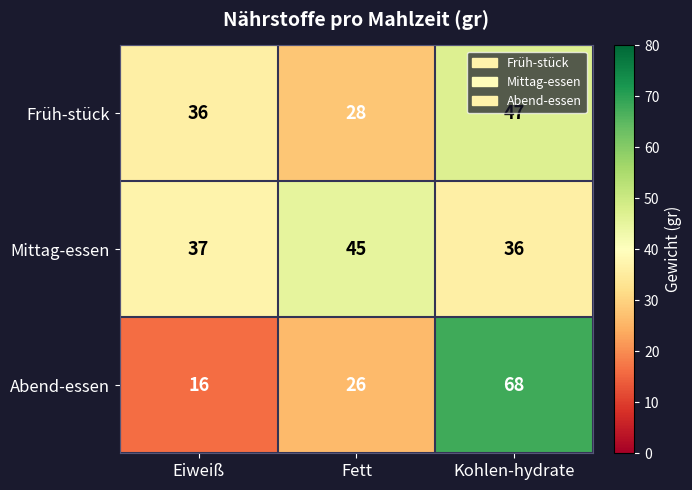

Rank the series by their maximum value, from lowest to highest.

Mittag-essen, Früh-stück, Abend-essen